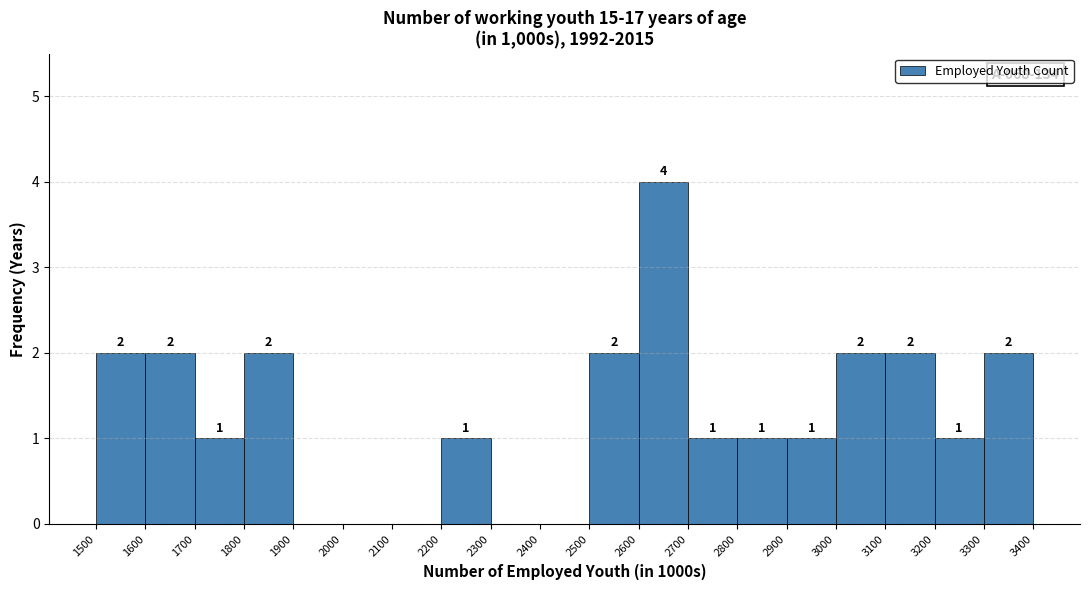

Over which range of the x-axis is the bar tallest?

2600 to 2700